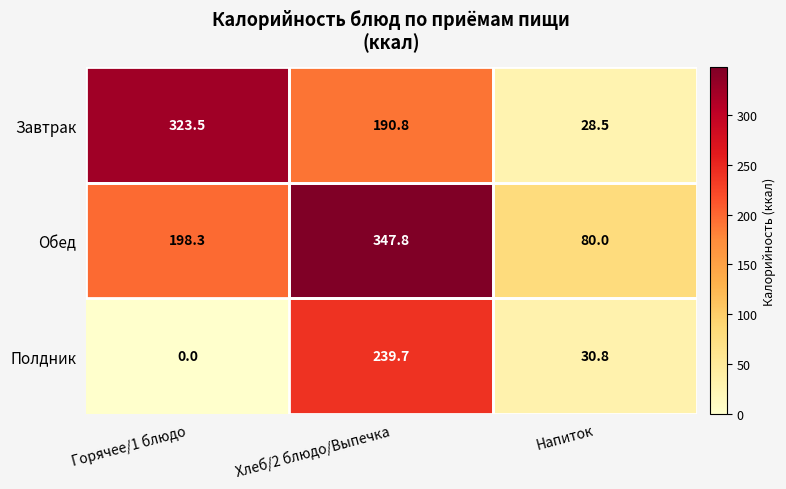

How many values in Полдник are above zero?

2